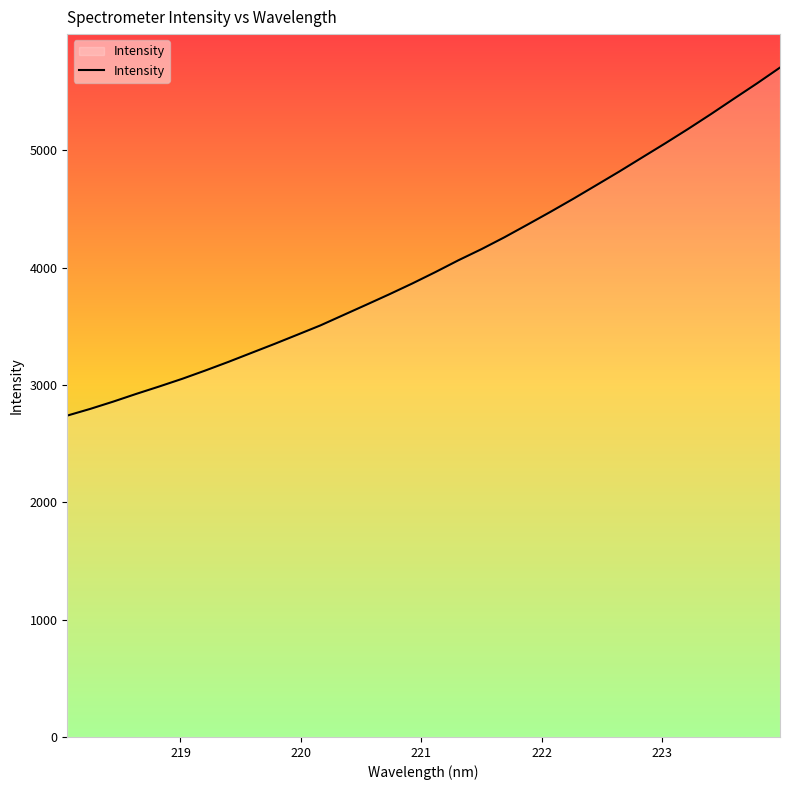

What is the difference between the maximum and minimum values?

2966.4